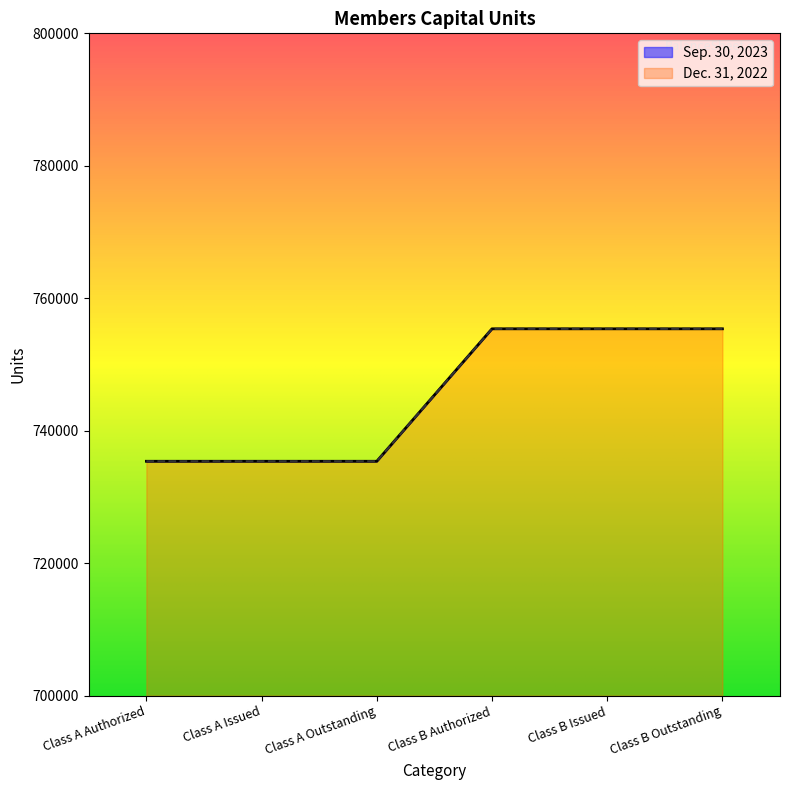

What is the difference between the maximum and minimum values in the Dec. 31, 2022 series?

20000